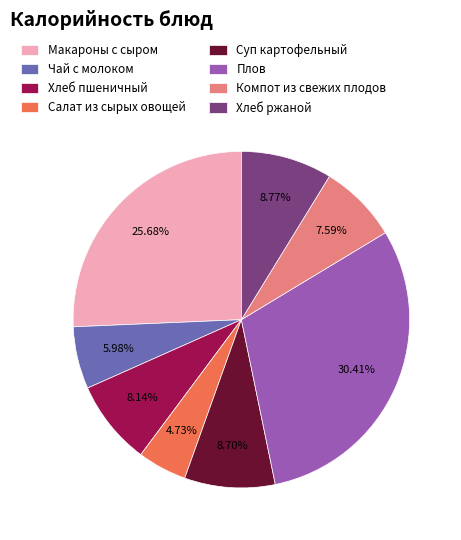

The Плов slice represents 30% of the pie. True or false?

True